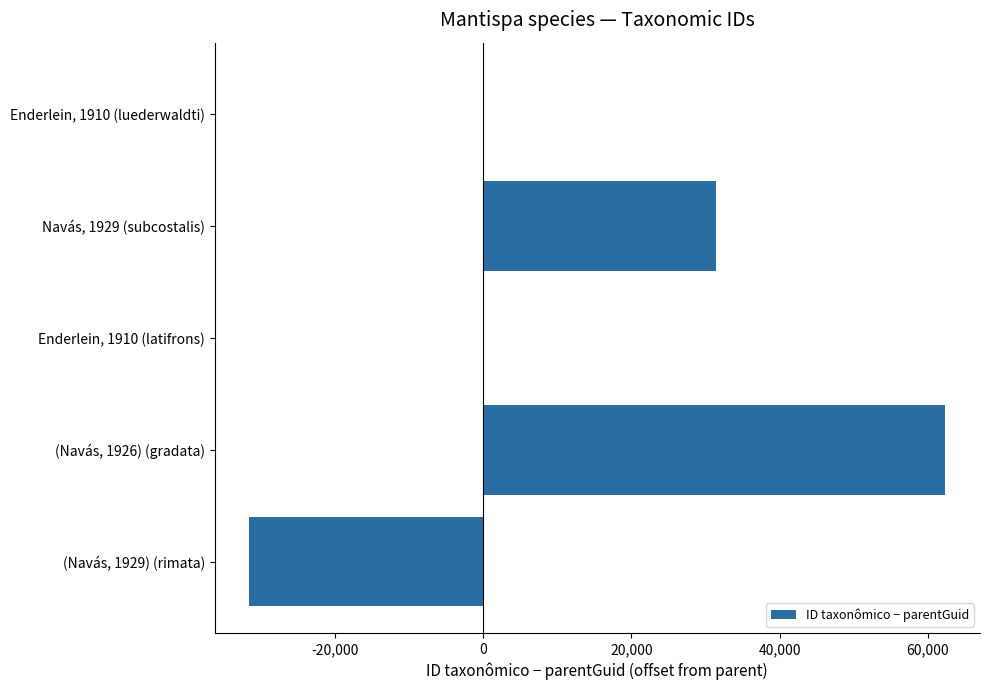

Are the bars horizontal?

Yes